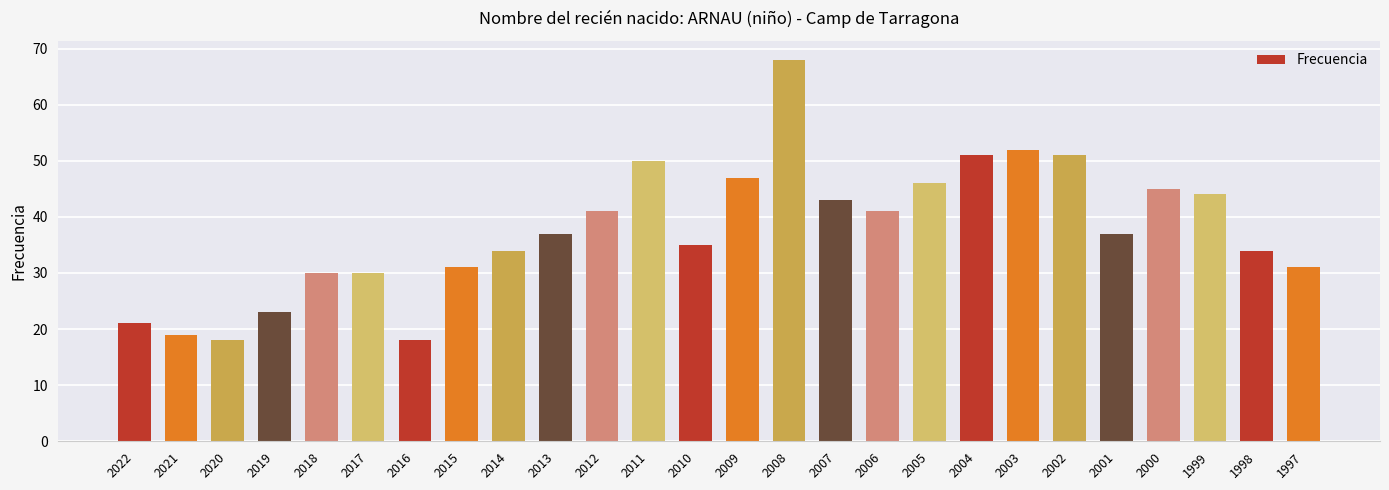

What is the difference between the values at 2003 and 2018?

22